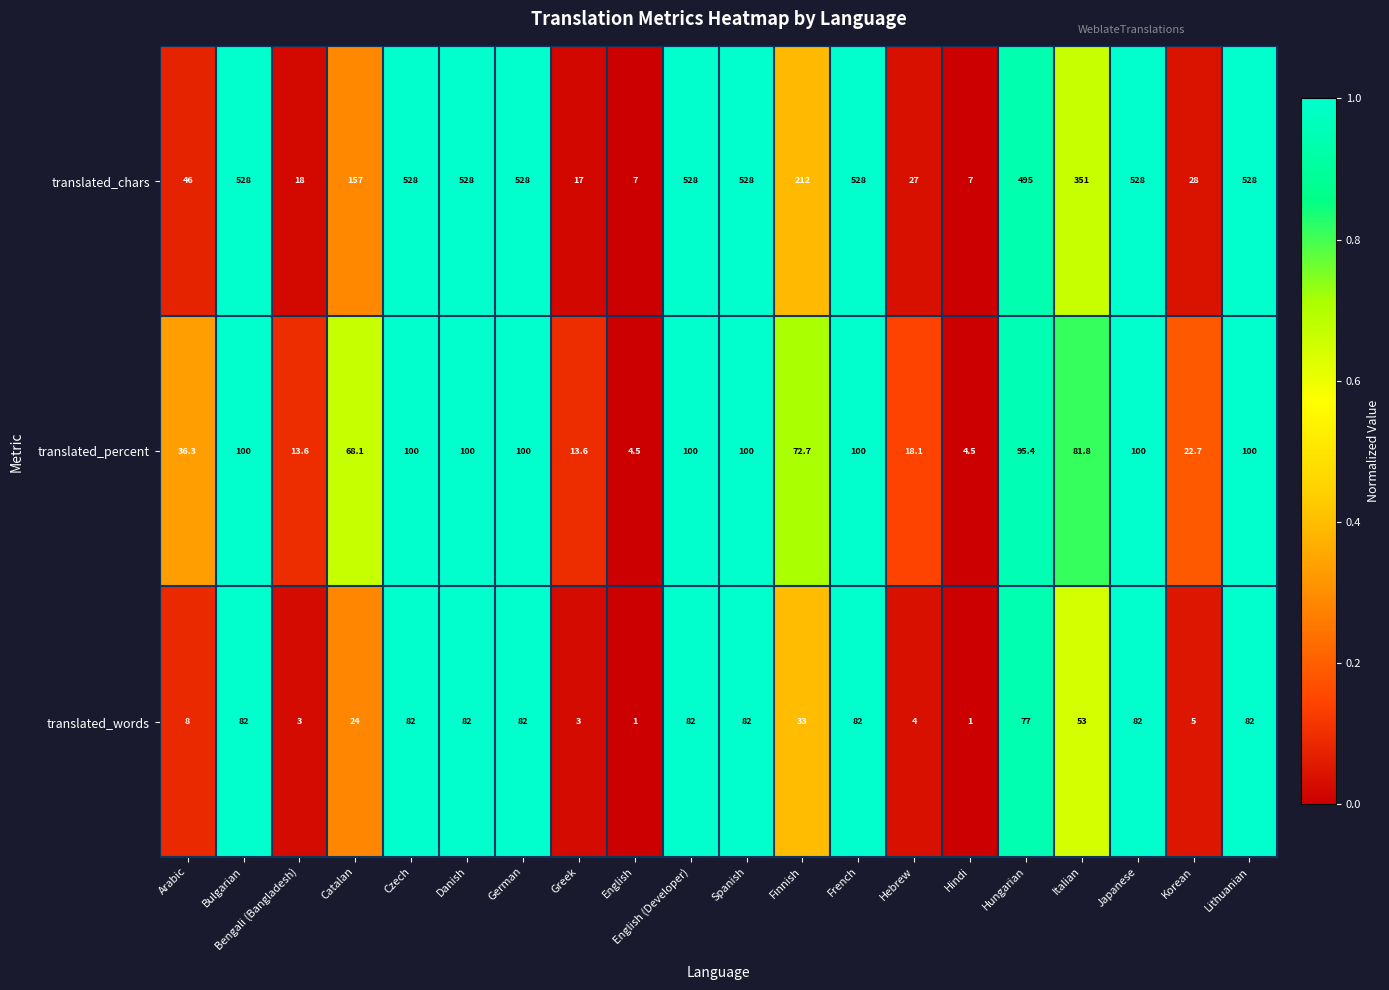

What is the greatest value displayed?

528.0